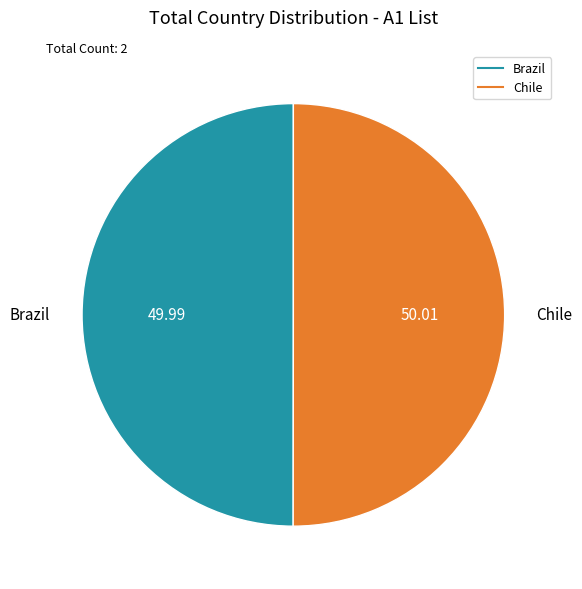

The Brazil slice represents 40% of the pie. True or false?

False